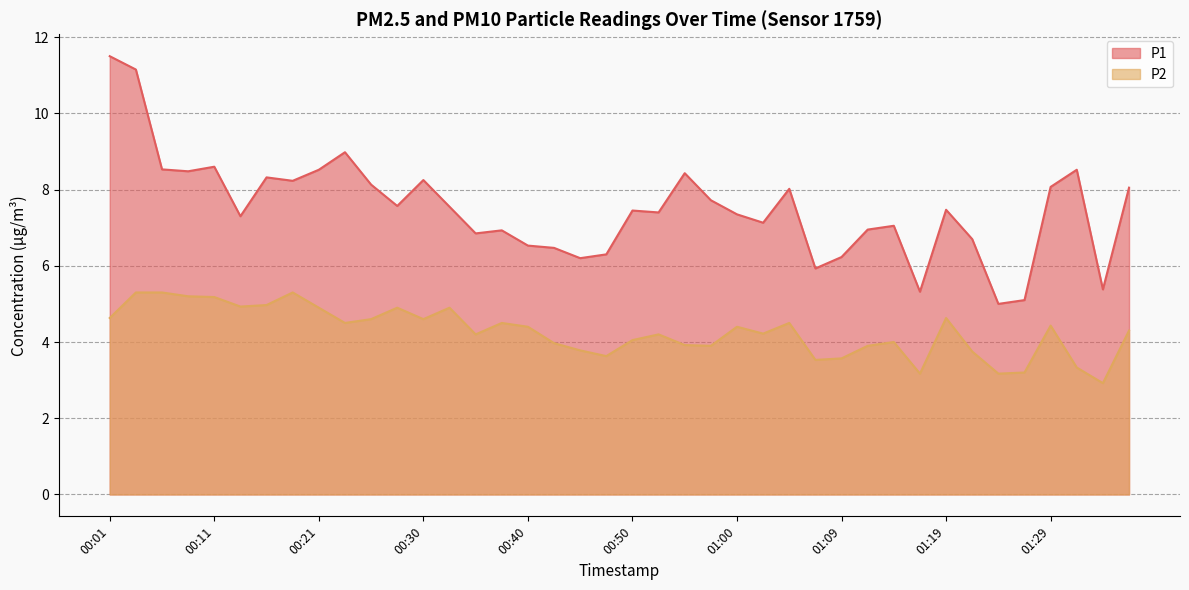

At which category is the sum across all series the highest?

00:04